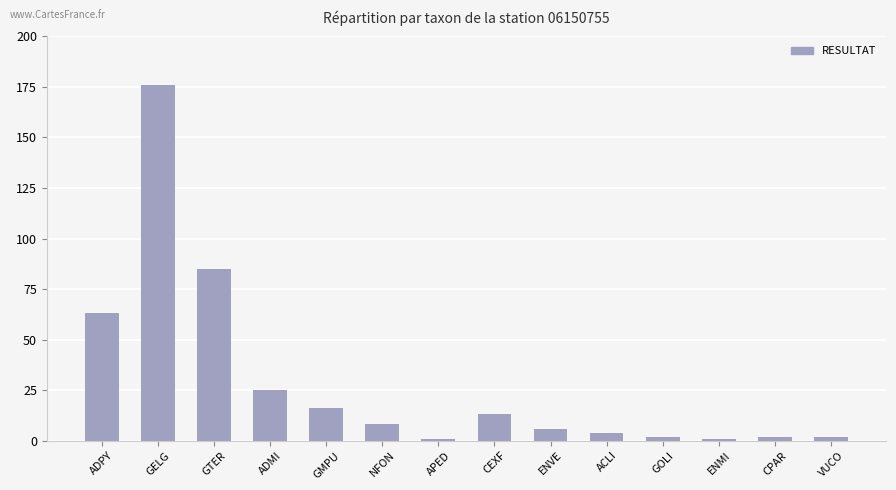

What position from the left is CEXF?

8